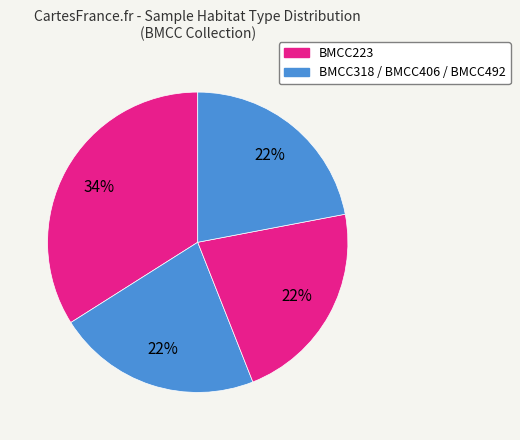

Count the number of slices in the pie.

4